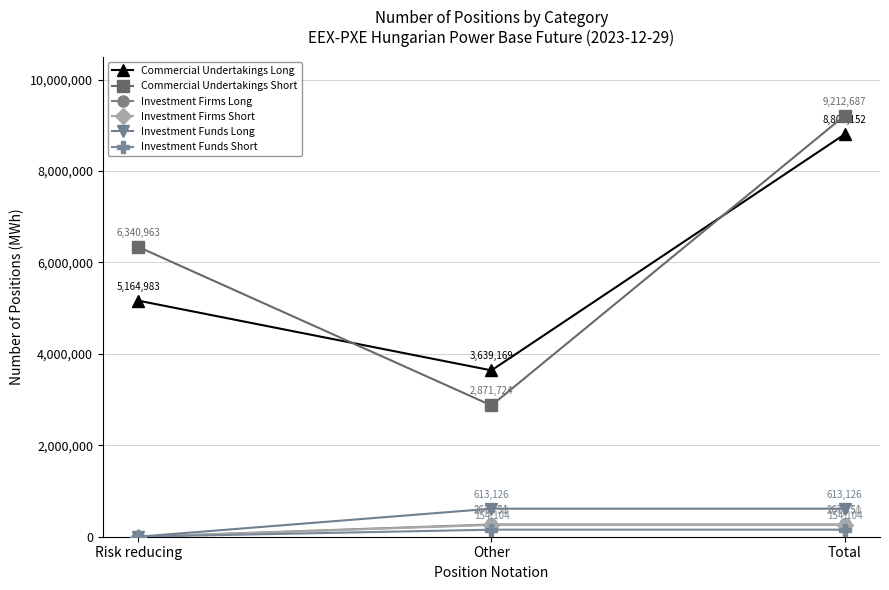

The value of Commercial Undertakings Long at Total is 3019617. True or false?

False